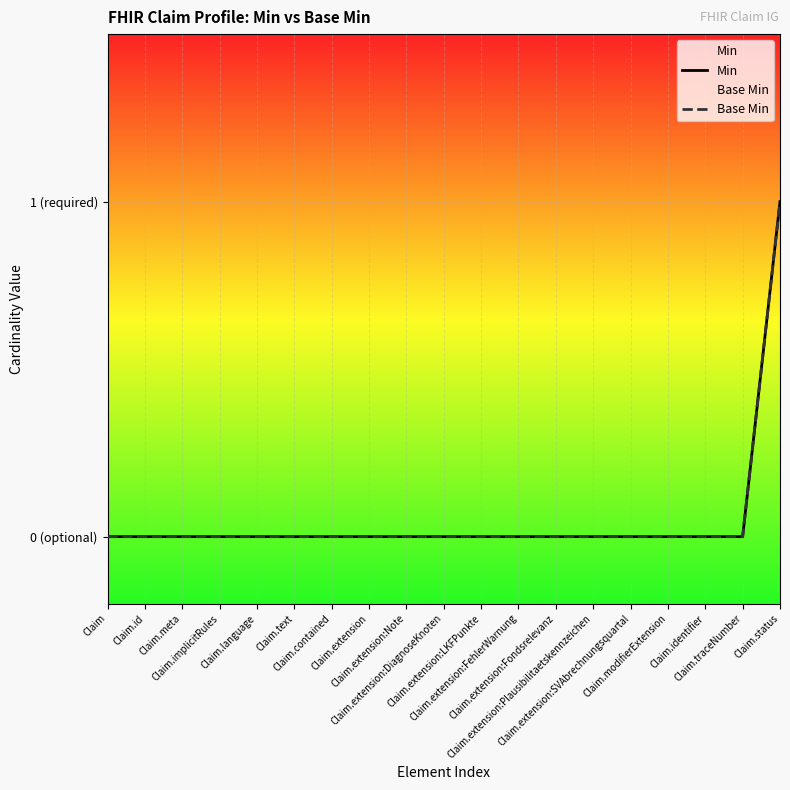

How many lines are shown in the chart?

2